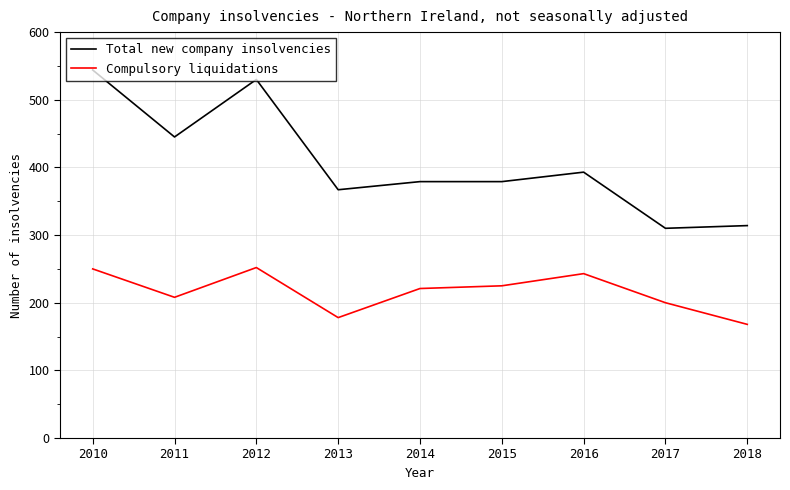

Is it true that Total new company insolvencies equals 379 at 2015?

True